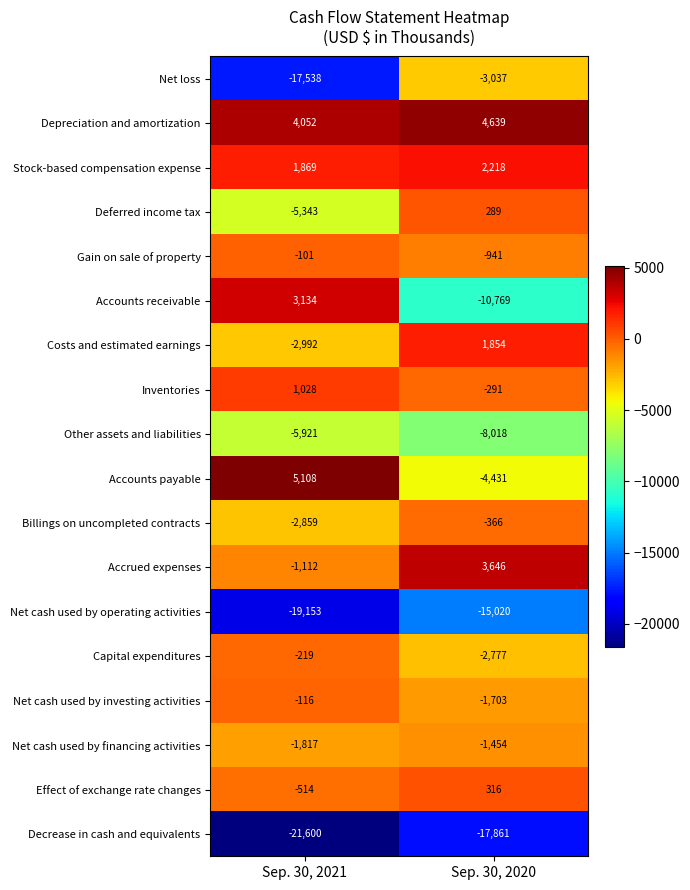

Which category has the highest value across all series?

Sep. 30, 2021